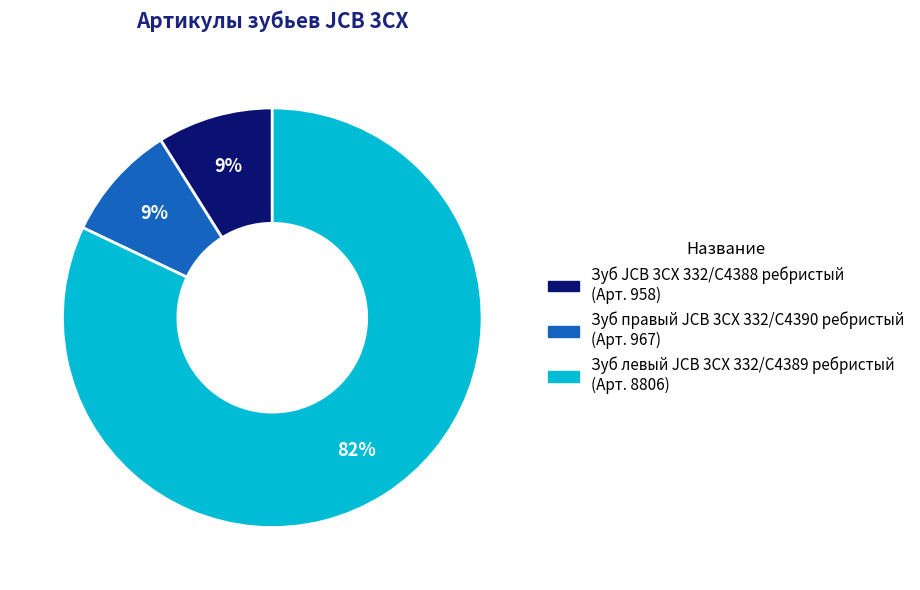

Count the number of slices in the pie.

3